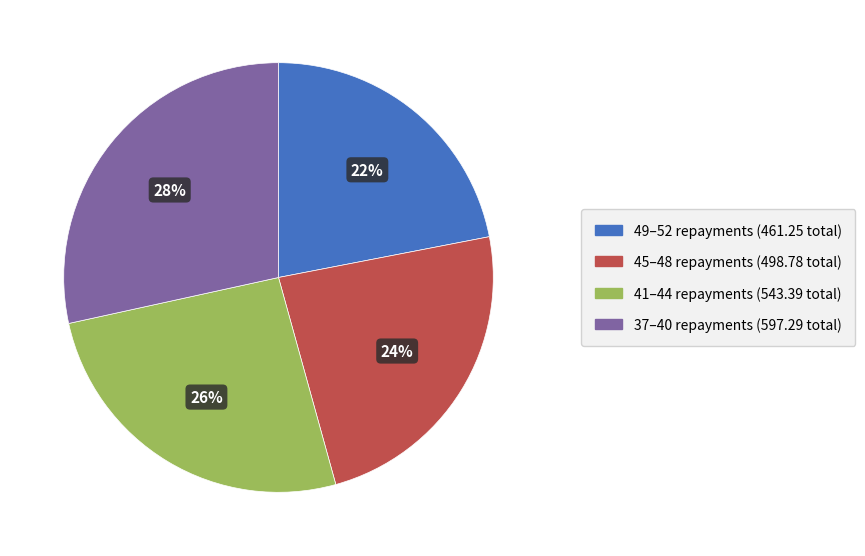

To the nearest percent, what is the difference between the largest and smallest slice percentages?

6%